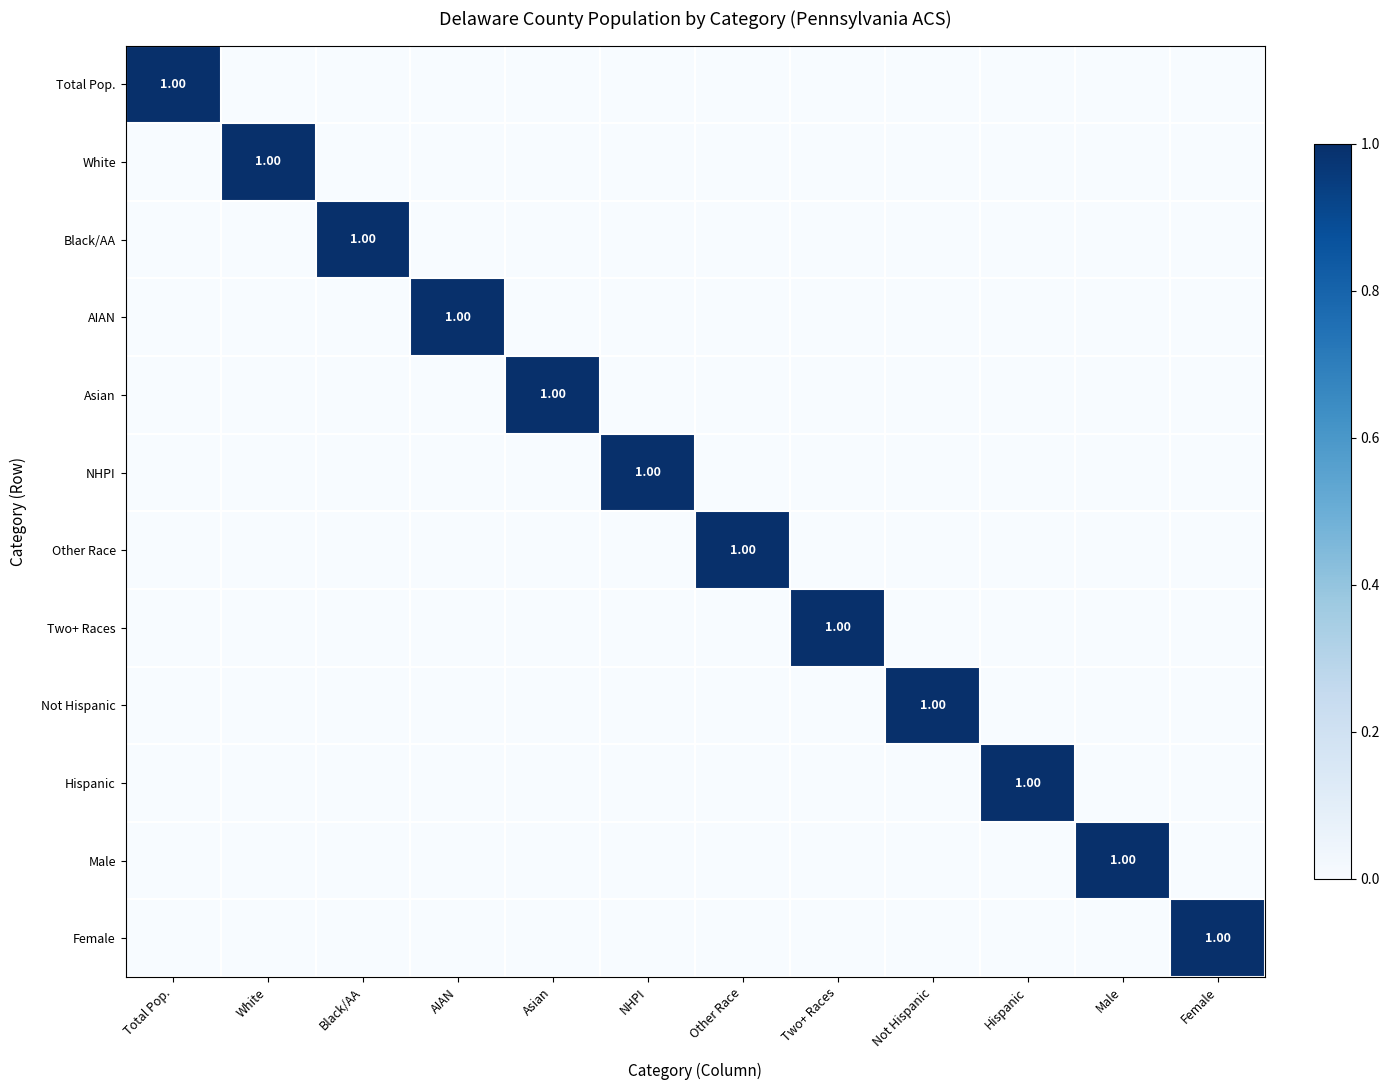

How many values in the Total Pop. series exceed 0?

1